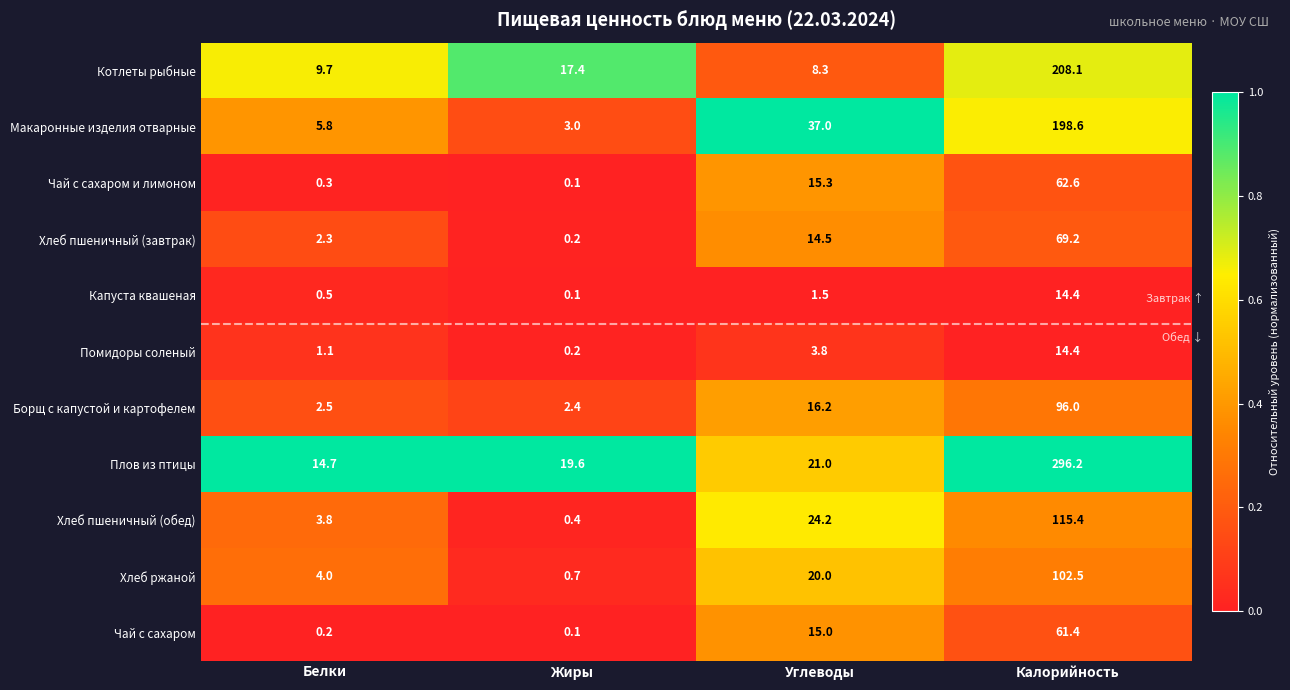

What is the approximate value of Плов из птицы at Белки?

14.7